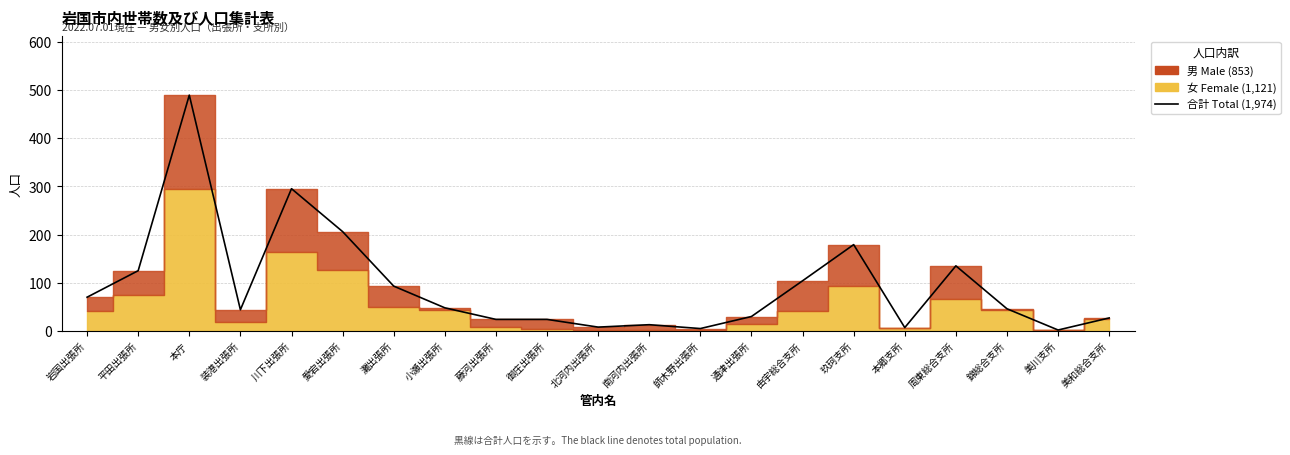

Is it true that the value at 本郷支所 is 4?

False